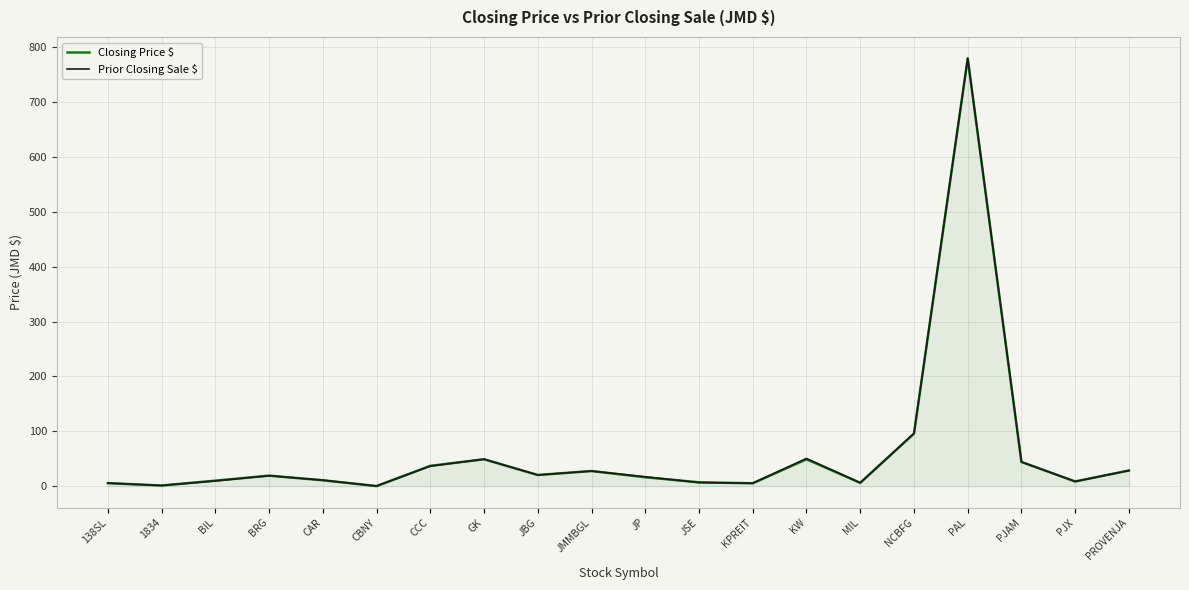

What is the average value of the Closing Price $ series?

61.0